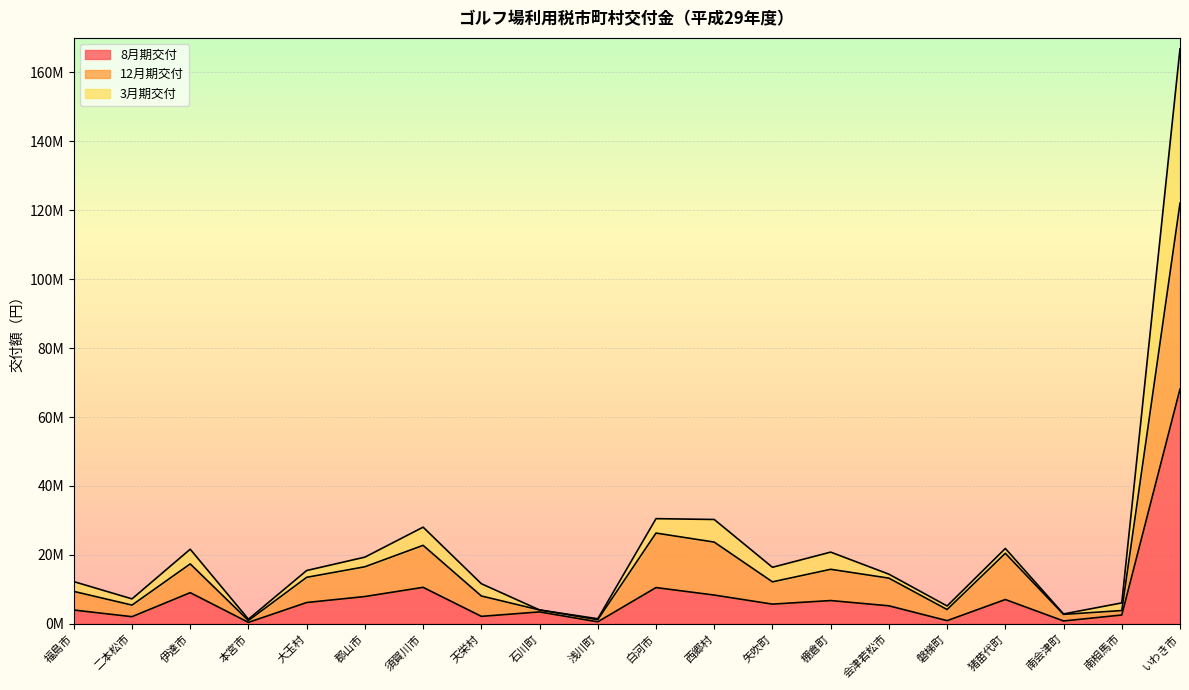

Which category has the lowest value across all series?

本宮市